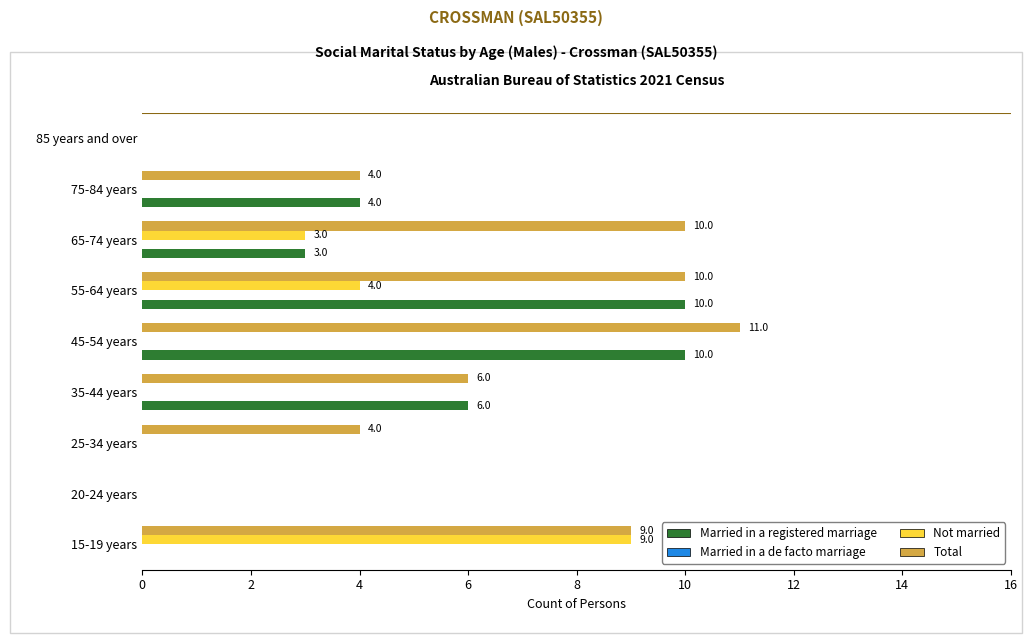

Between 65-74 years and 85 years and over, which series saw the biggest shift?

Total